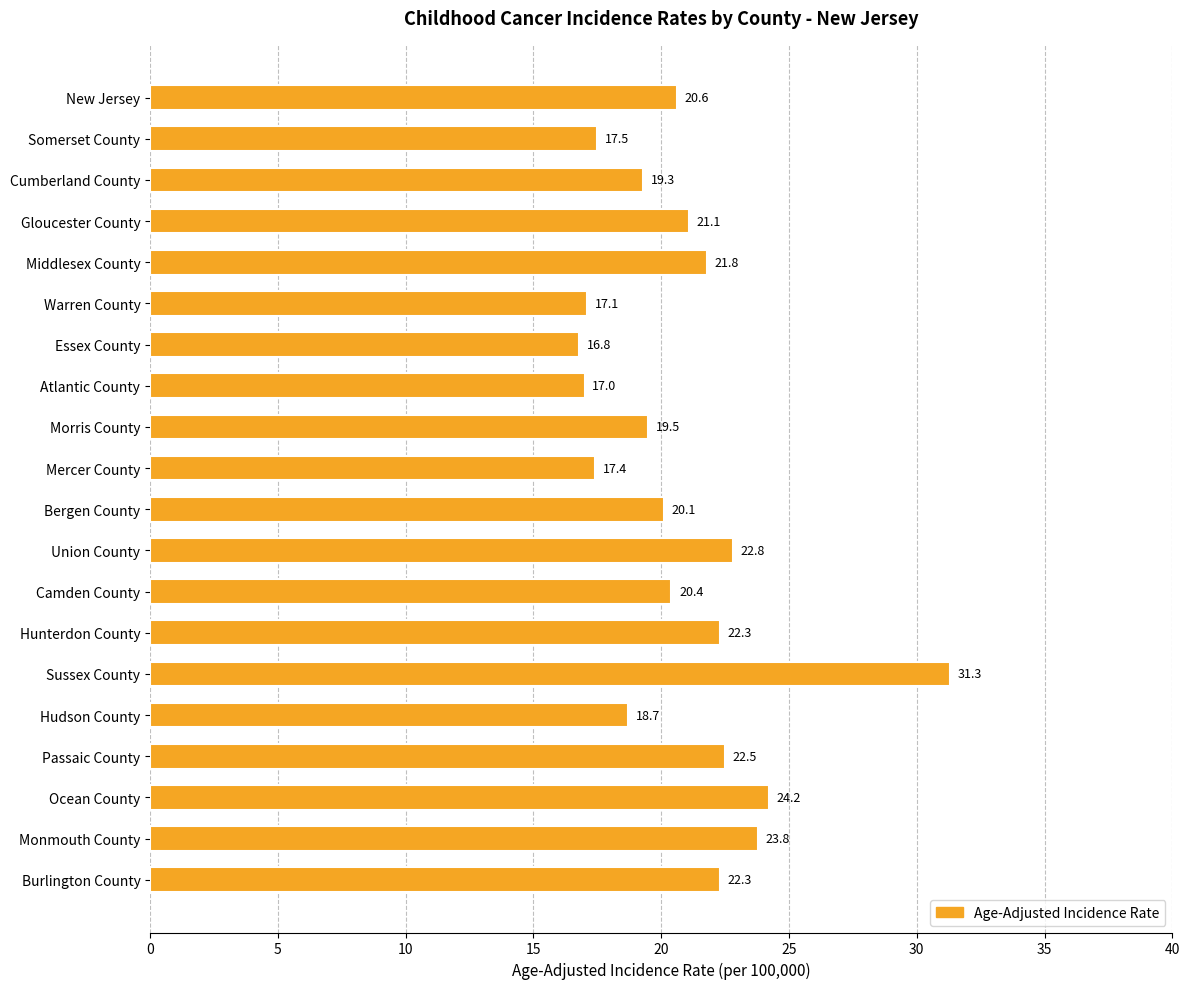

Read the value at Atlantic County.

17.0